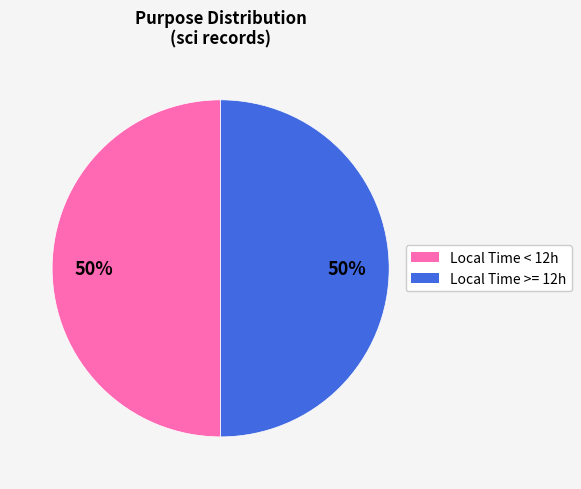

How many slices are in this pie chart?

2